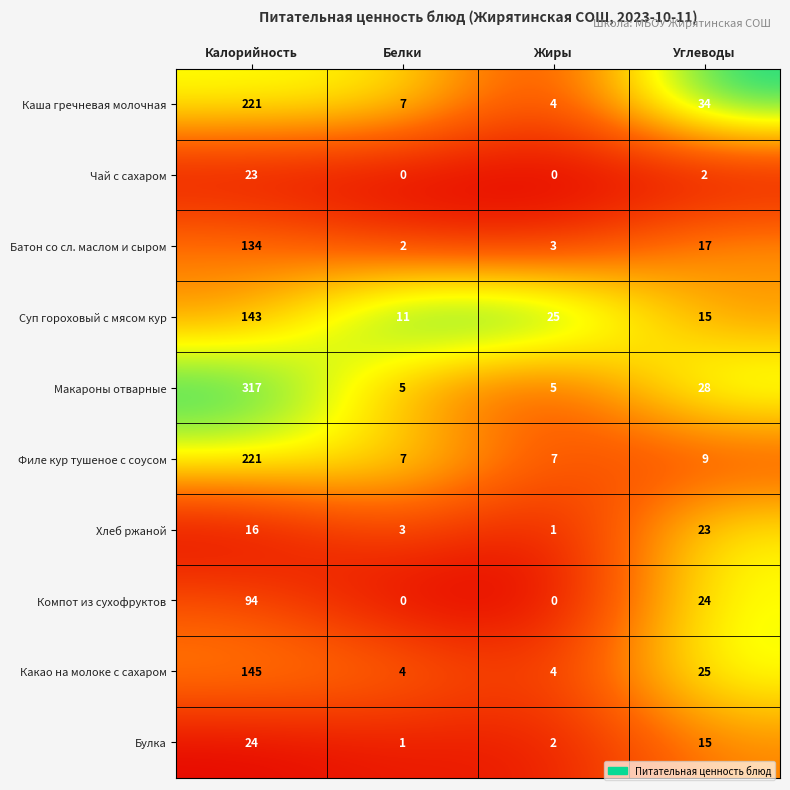

Between Жиры and Углеводы, which series saw the biggest shift?

Каша гречневая молочная